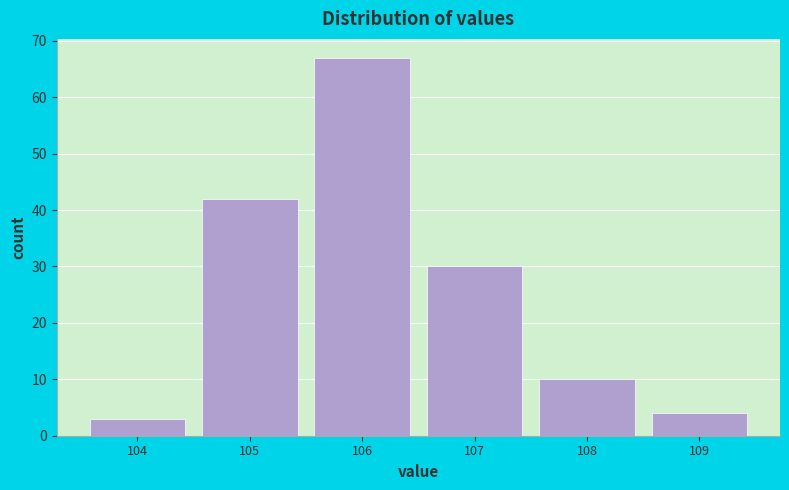

Over which range of the x-axis is the bar tallest?

105.5 to 106.5